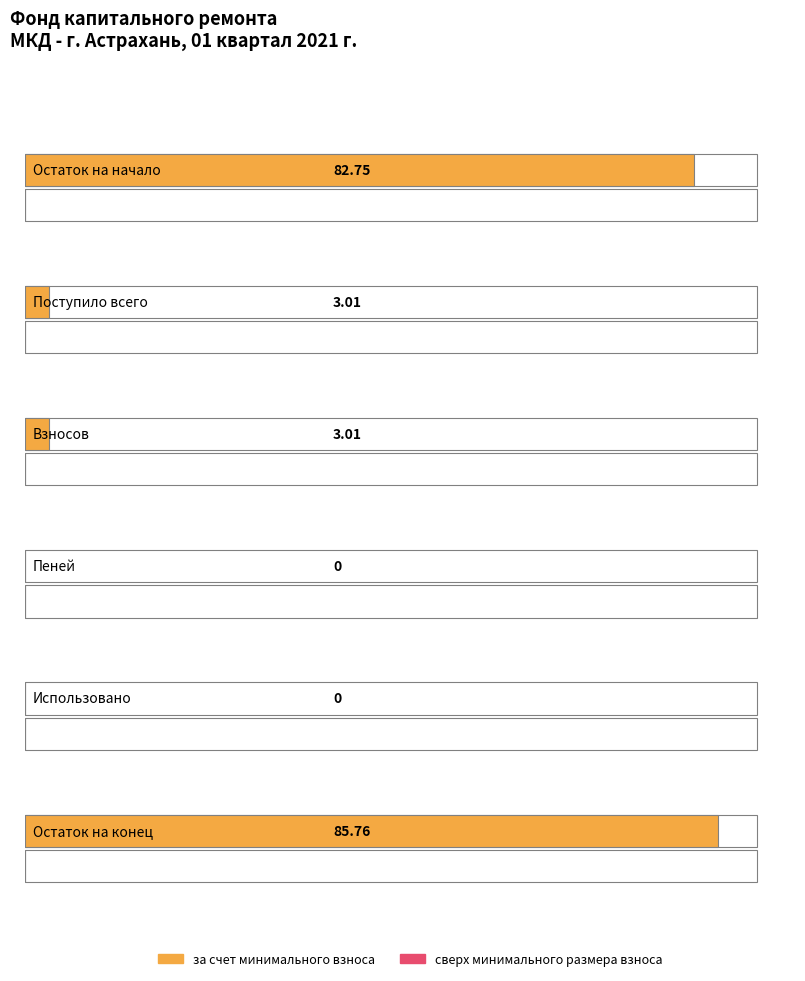

Which has a higher value, Остаток на конец or Использовано?

Остаток на конец